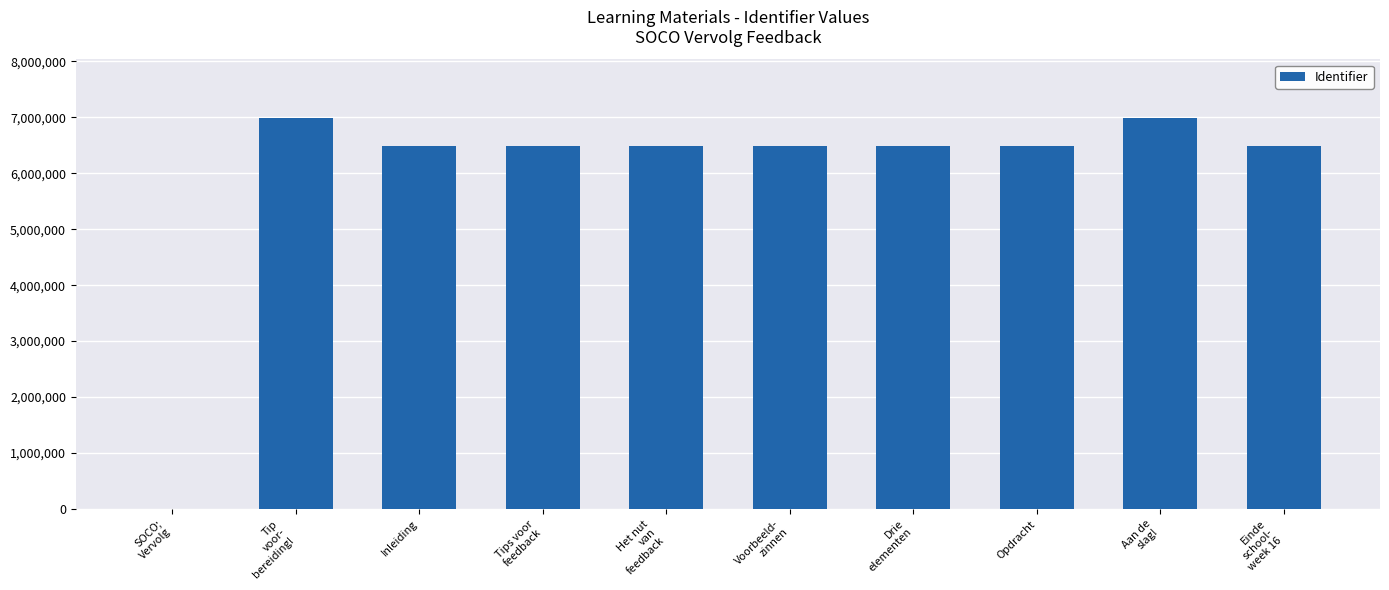

Where is the data nearest to the value 3494874?

Inleiding